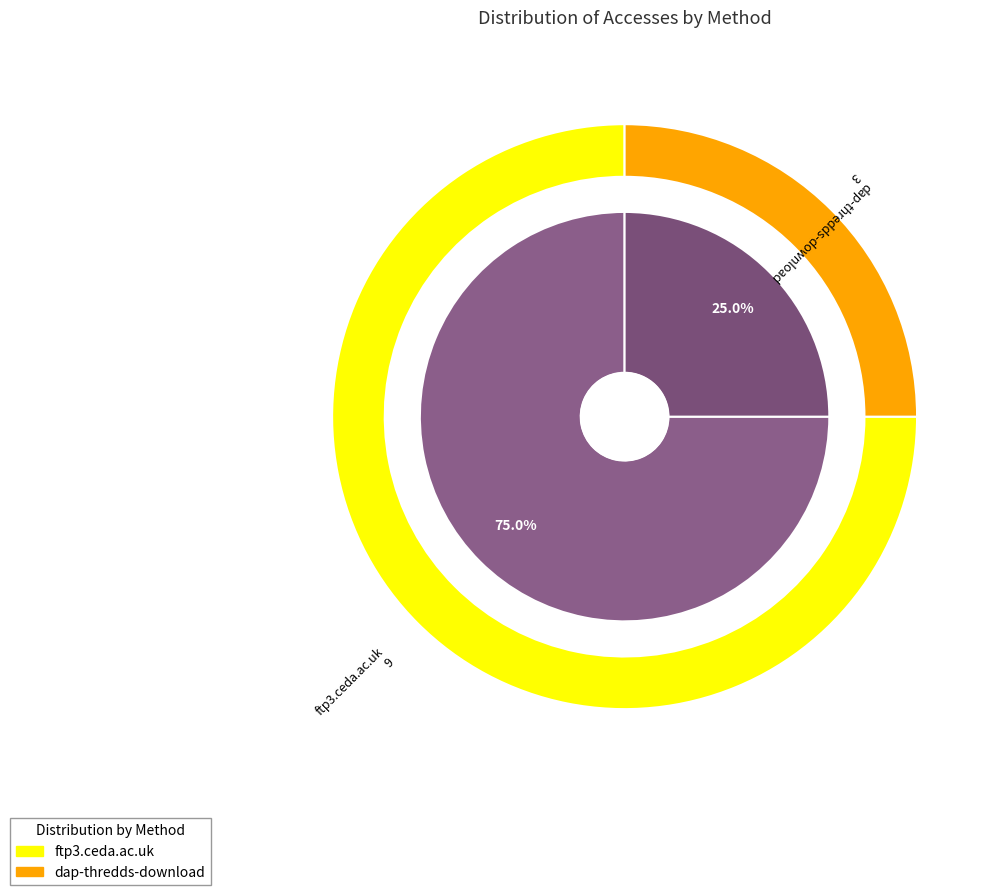

Which category has the biggest portion of the pie?

ftp3.ceda.ac.uk